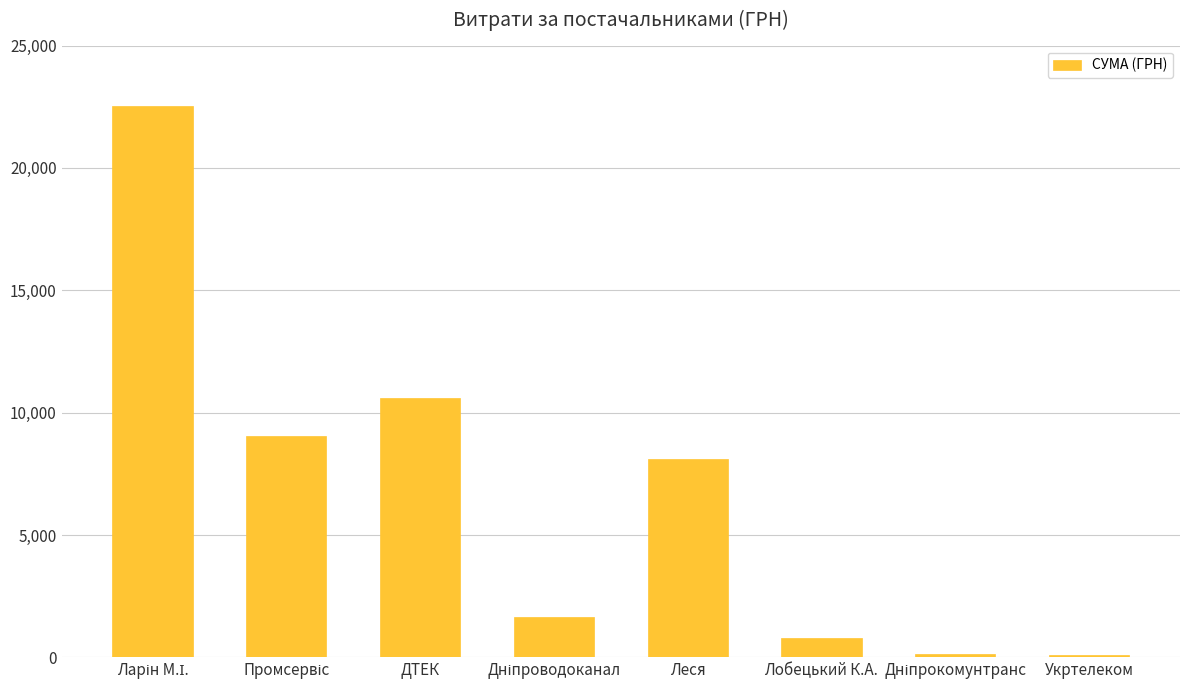

At which label is the value closest to 11317?

ДТЕК